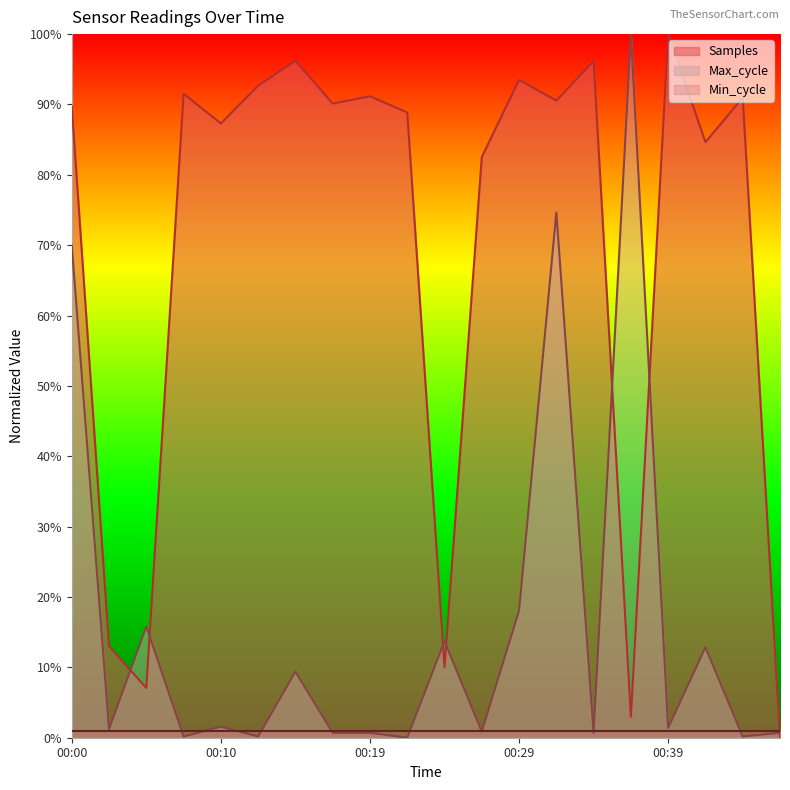

The value of Max_cycle at 00:36 is 1.8. True or false?

False